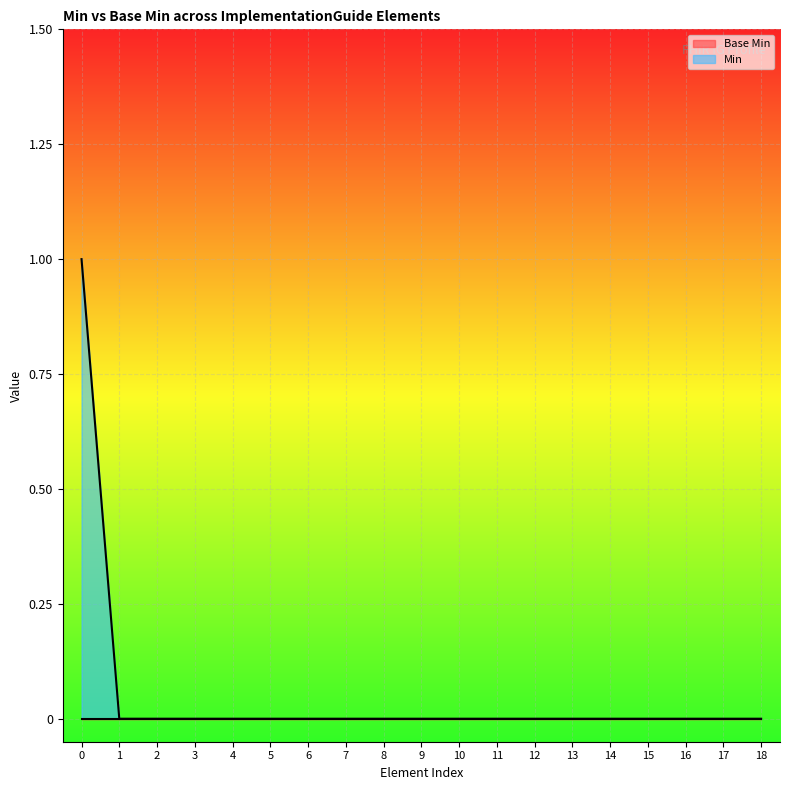

Is it true that Min equals 1 at 15?

False